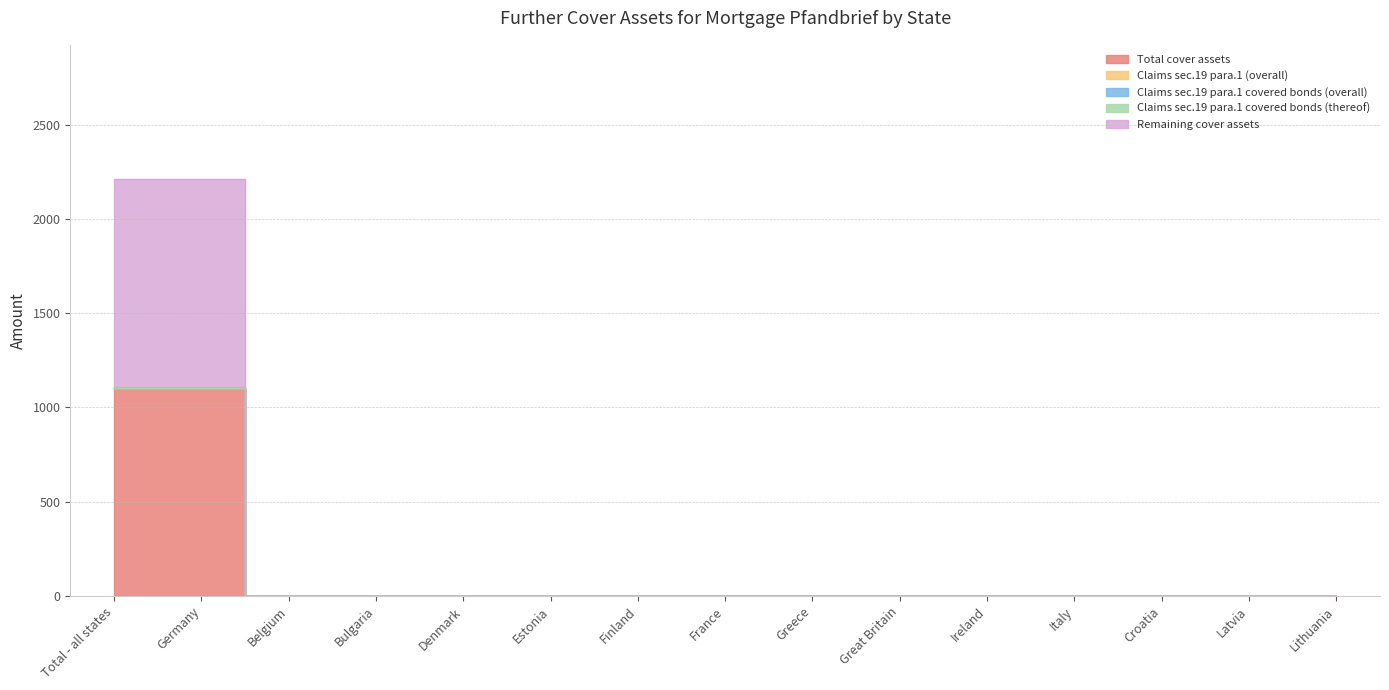

True or false: Claims sec.19 para.1 covered bonds (thereof) and Claims sec.19 para.1 (overall) intersect in this chart.

False